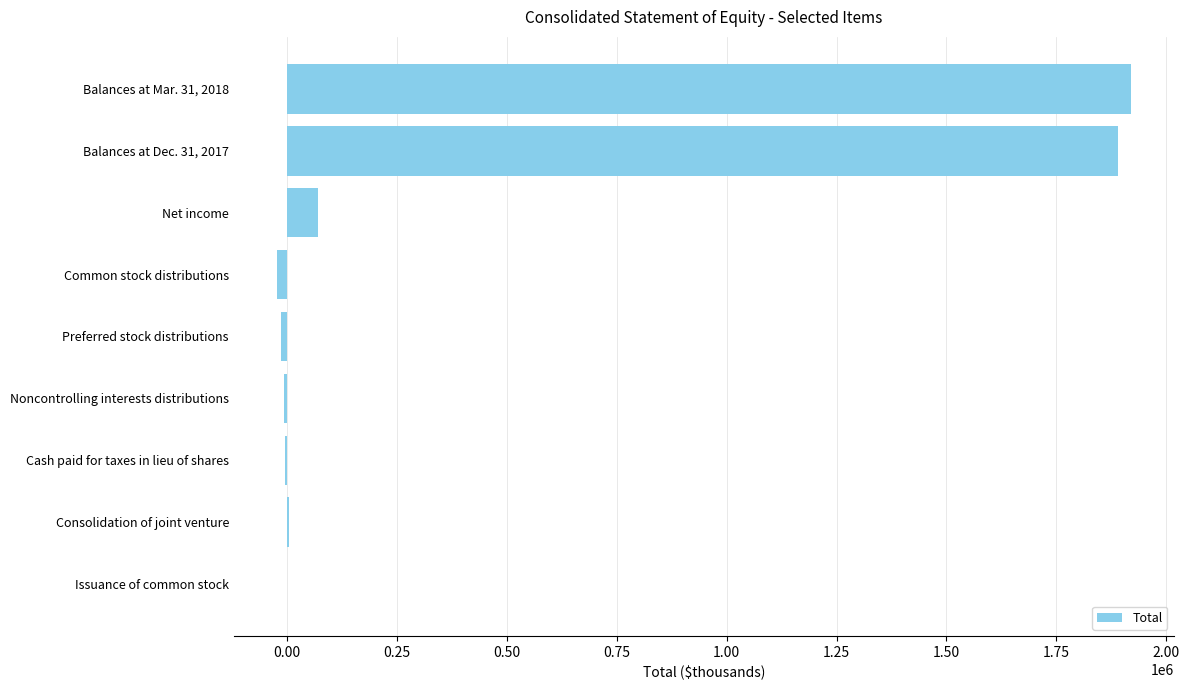

What is the average value?

426498